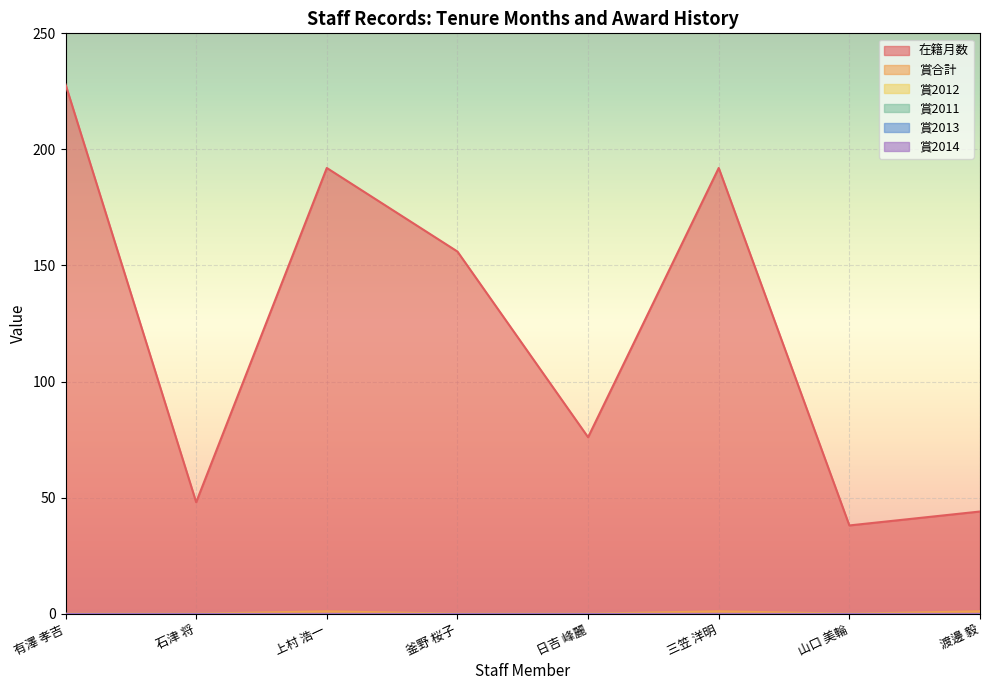

Reading right to left, extract all data points from this chart.

在籍月数: 44	38	192	76	156	192	48	228
賞合計: 1	0	1	0	0	1	0	0
賞2012: 0	0	0	0	0	0	0	0
賞2011: 0	0	0	0	0	0	0	0
賞2013: 0	0	0	0	0	0	0	0
賞2014: 0	0	0	0	0	0	0	0